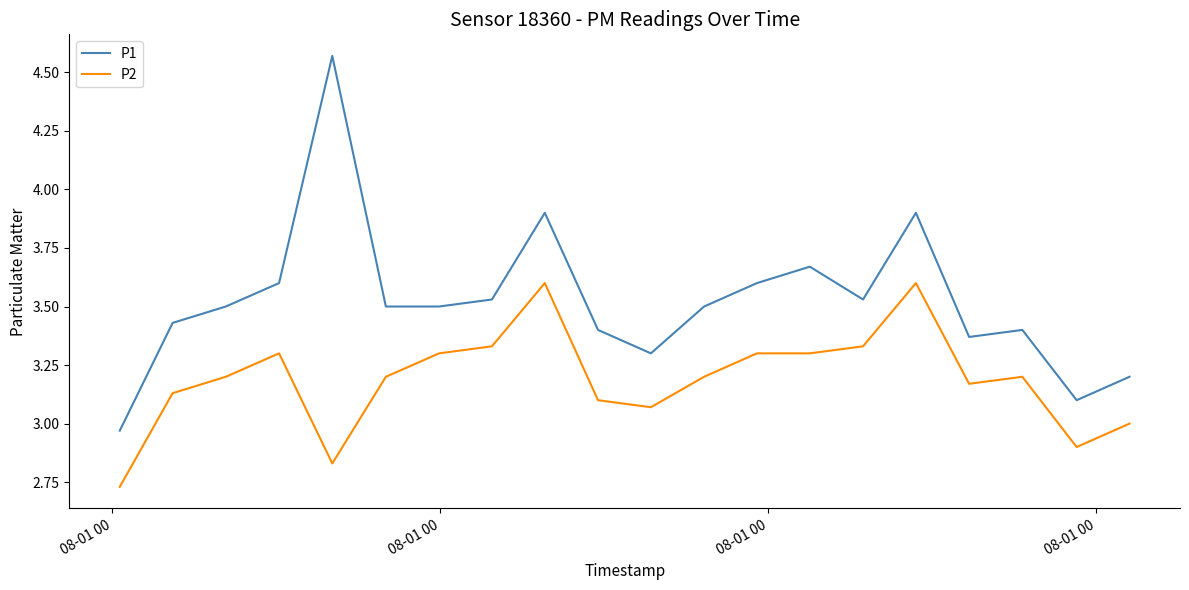

True or false: P1 and P2 cross at least once.

False